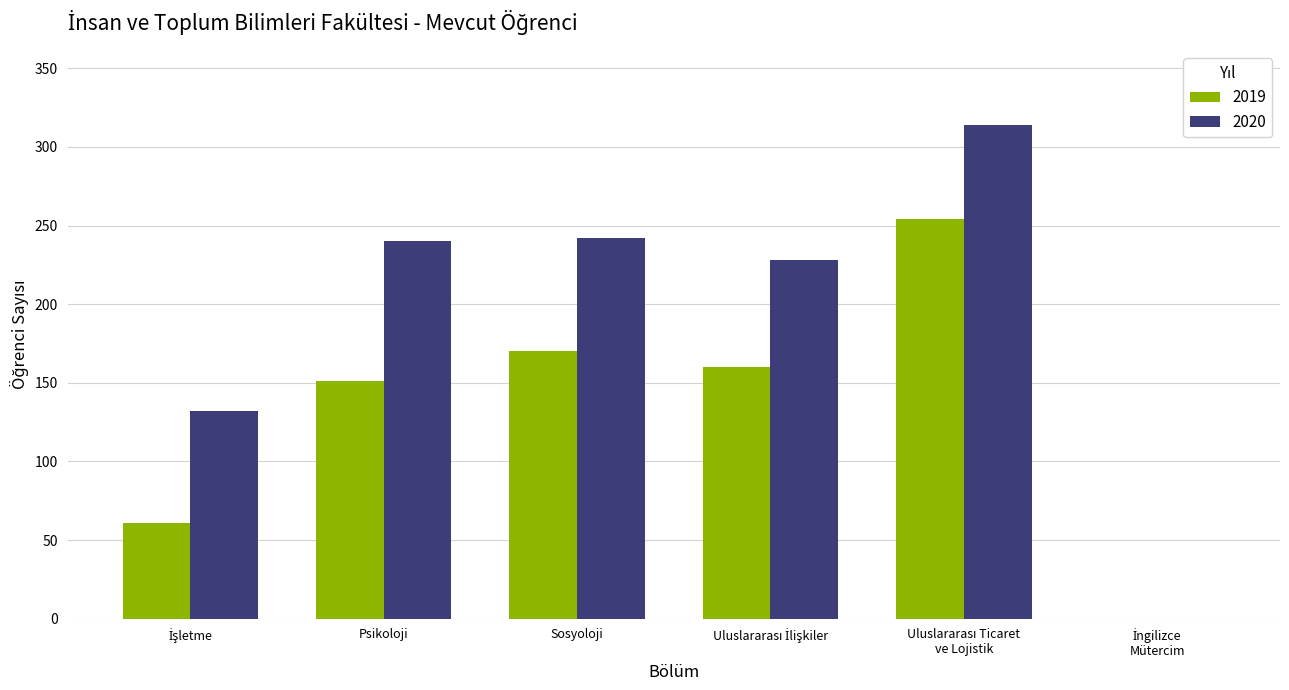

What is the sum of the 2019 values at Sosyoloji and Psikoloji?

321